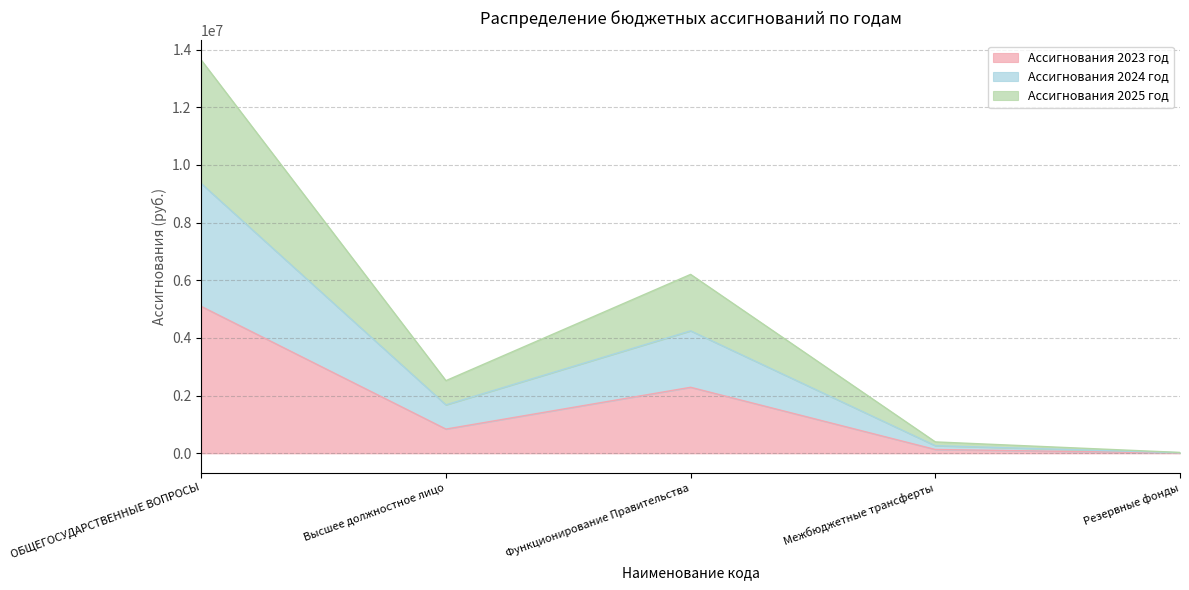

What is the difference between the second highest and minimum values in the Ассигнования 2023 год series?

2279147